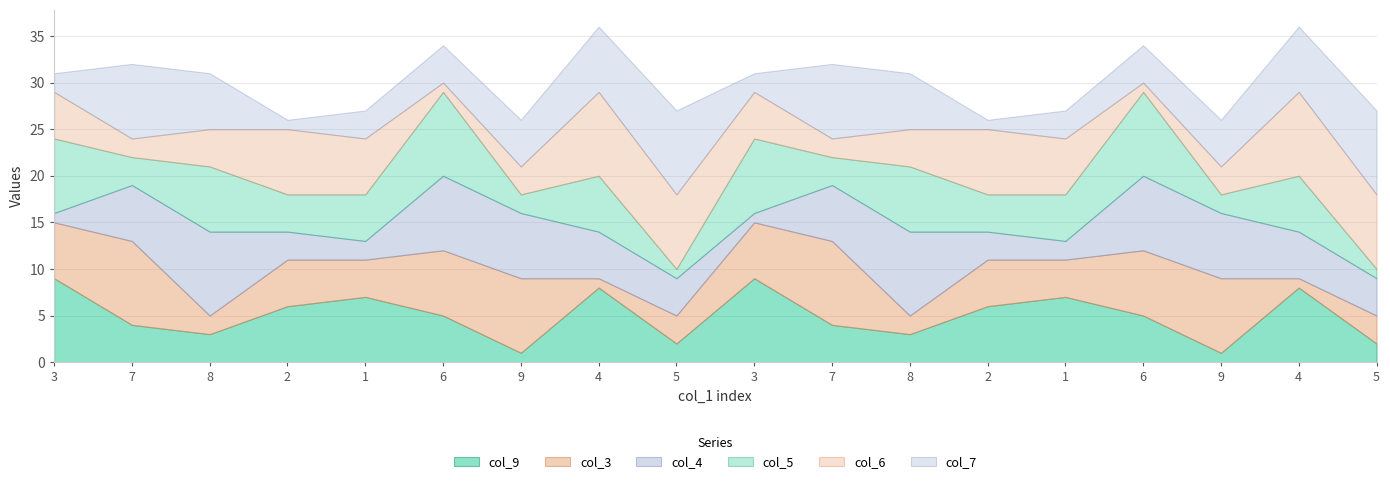

At which label does col_5 reach its minimum?

5